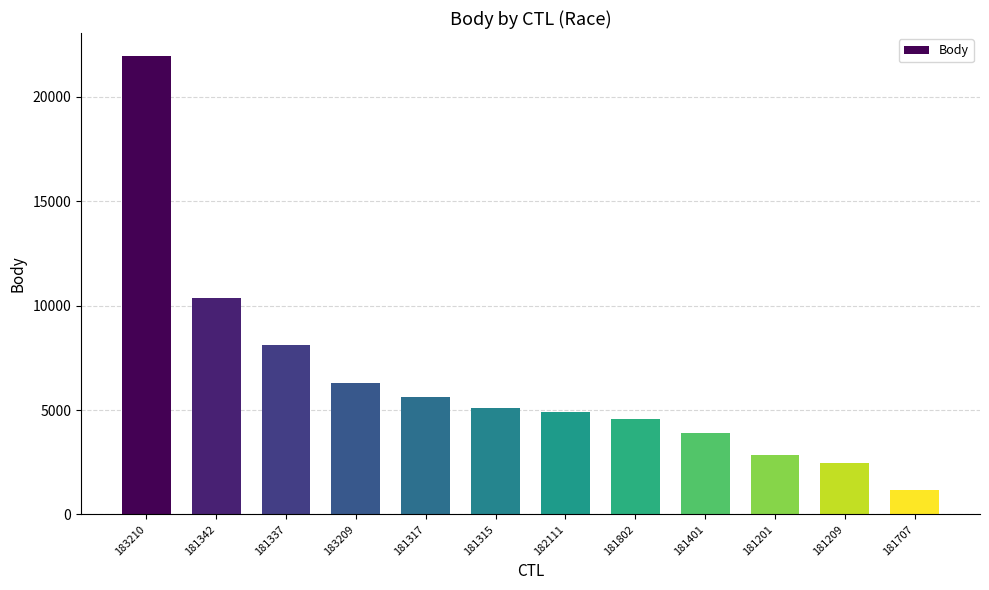

The chart shows a value of 10368 at 181342. True or false?

True